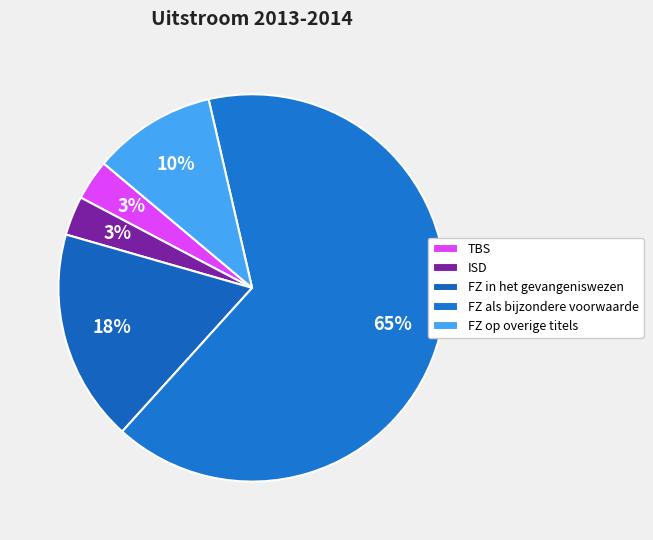

Rank the categories by value from highest to lowest.

FZ als bijzondere voorwaarde, FZ in het gevangeniswezen, FZ op overige titels, TBS, ISD